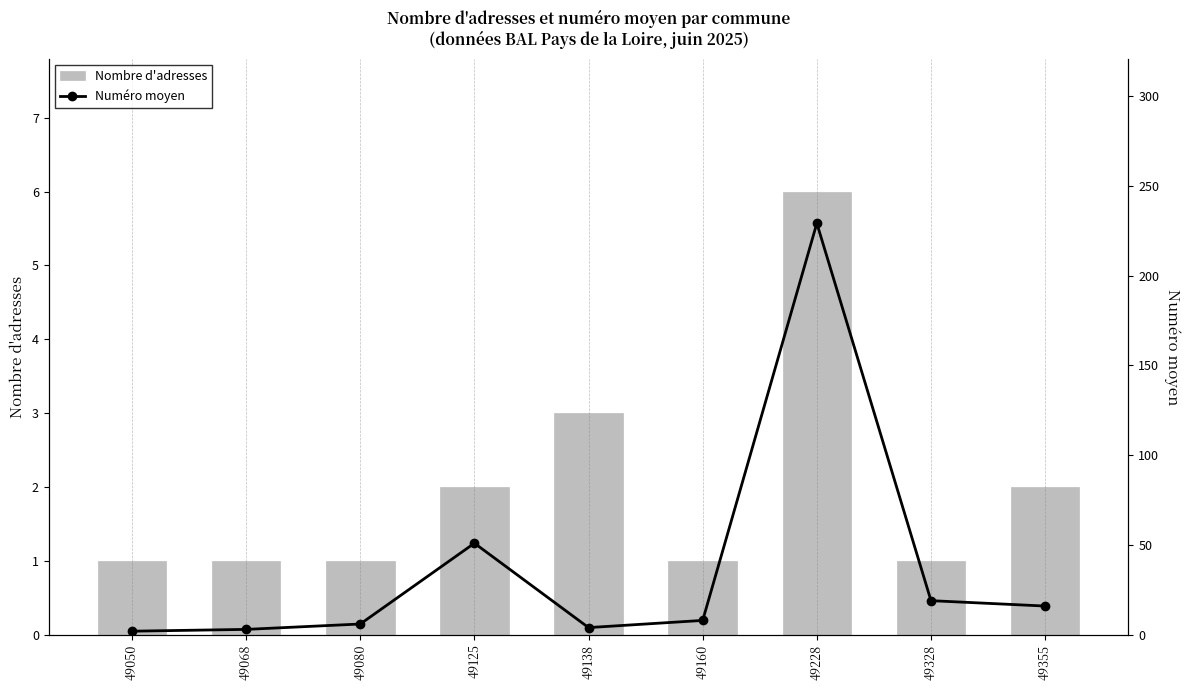

Reading left to right, list all the values displayed in this chart.

Nombre d'adresses: 1.0	1.0	1.0	2.0	3.0	1.0	6.0	1.0	2.0
Numéro moyen: 2.0	3.0	6.0	51.0	4.0	8.0	229.2	19.0	16.0